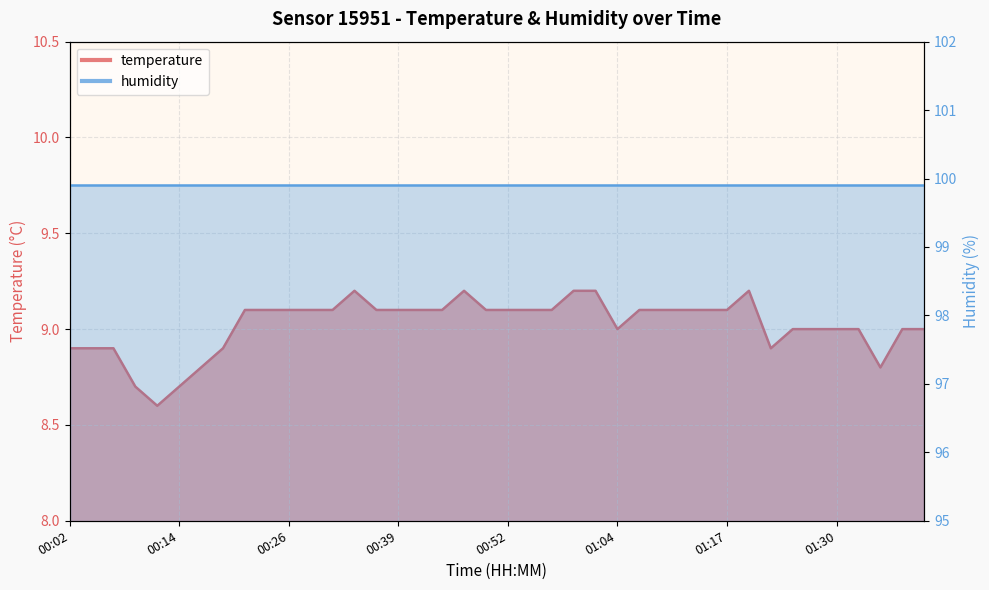

Is it true that the value at 00:52 is 3.4?

False